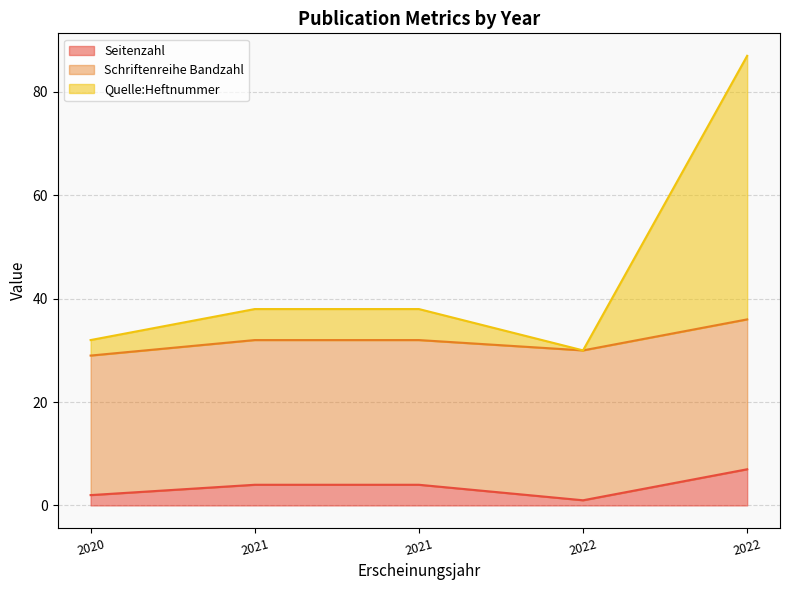

What are all the series names shown in the legend?

Seitenzahl, Schriftenreihe Bandzahl, Quelle:Heftnummer